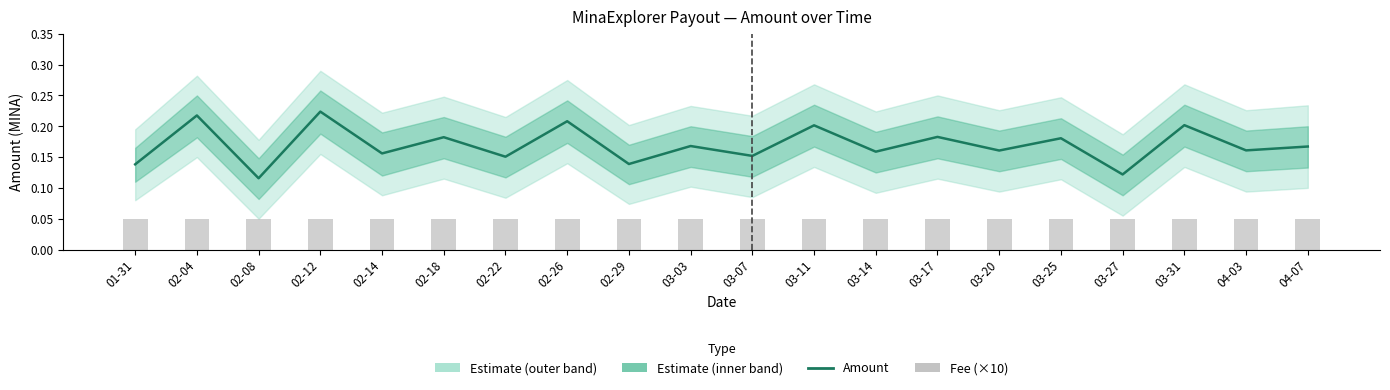

Reading right to left, transcribe all the data shown in this chart.

Amount: 0.2	0.2	0.2	0.1	0.2	0.2	0.2	0.2	0.2	0.2	0.2	0.1	0.2	0.2	0.2	0.2	0.2	0.1	0.2	0.1
Fee (×10): 0.1	0.1	0.1	0.1	0.1	0.1	0.1	0.1	0.1	0.1	0.1	0.1	0.1	0.1	0.1	0.1	0.1	0.1	0.1	0.1